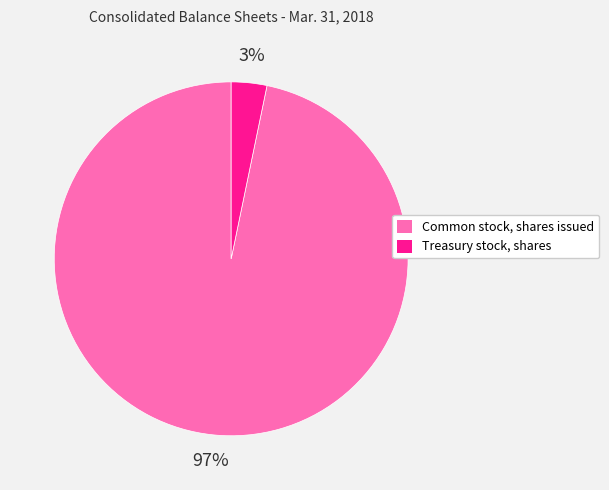

Which slice is the smallest?

Treasury stock, shares